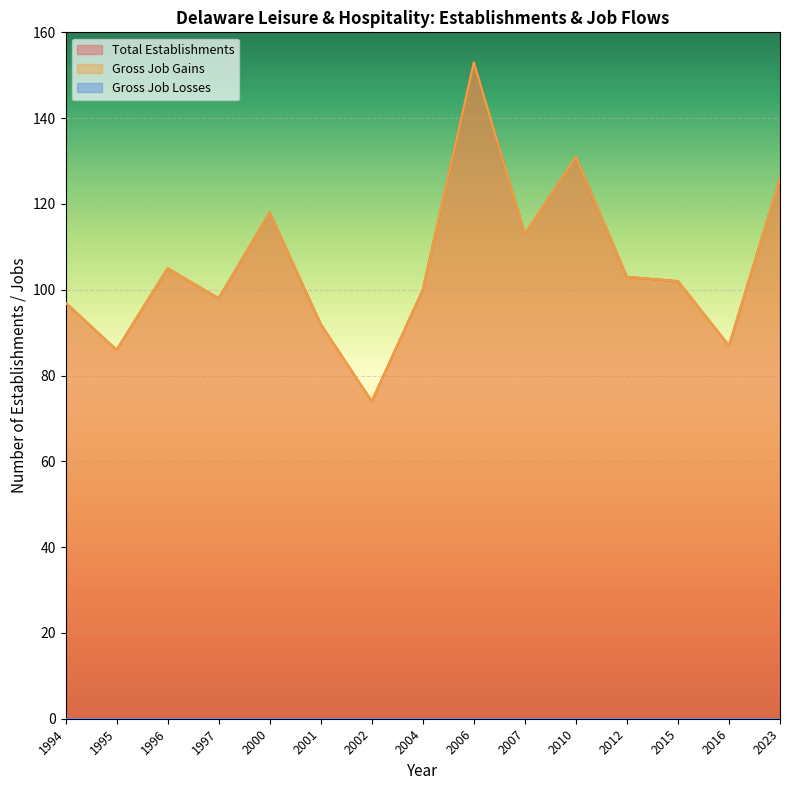

What value does the Total Establishments series have at 2023, to the nearest 10?

130